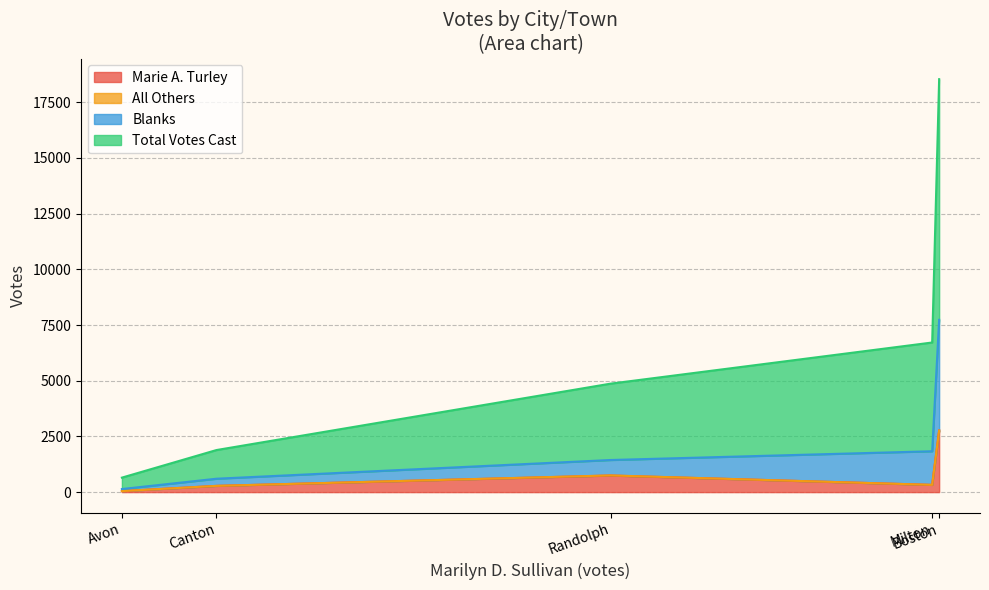

What is the highest value of the Marie A. Turley series?

2767